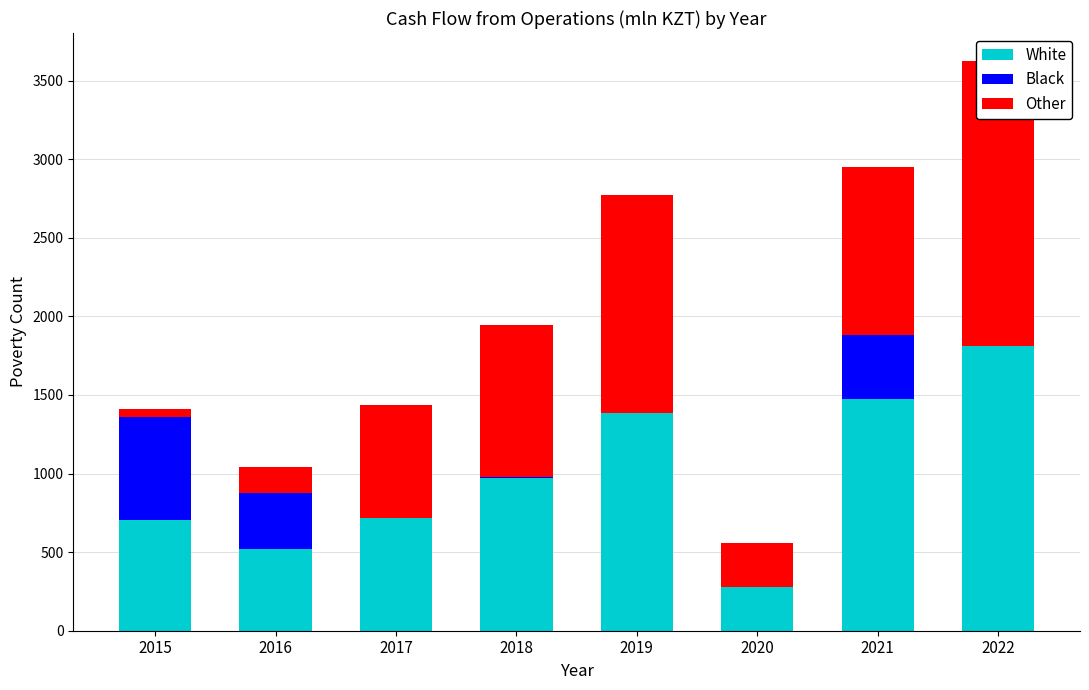

What is the sum of all Other values?

6444.5